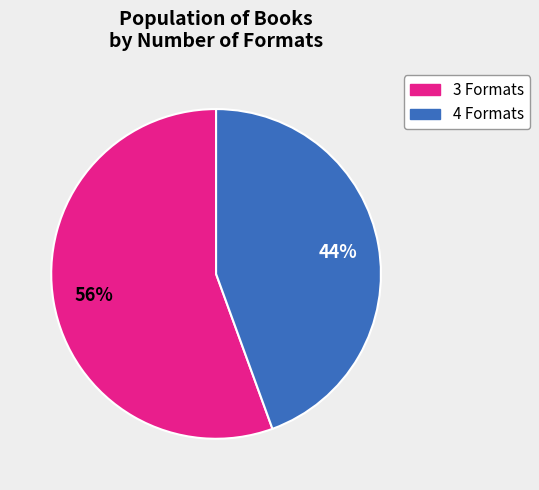

Does any single category account for the majority?

Yes